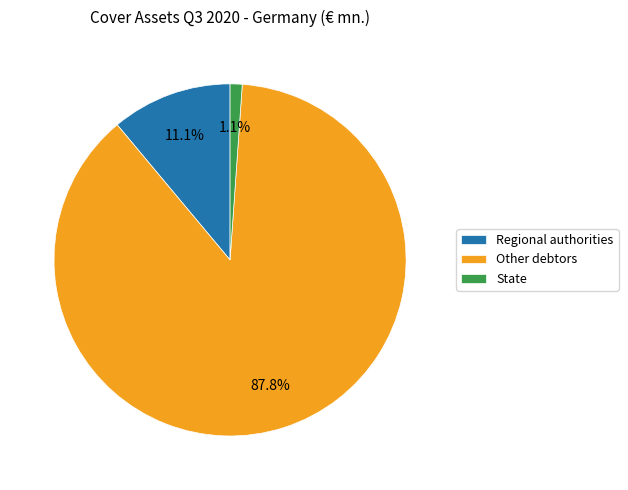

Rank the categories by value from highest to lowest.

Other debtors, Regional authorities, State